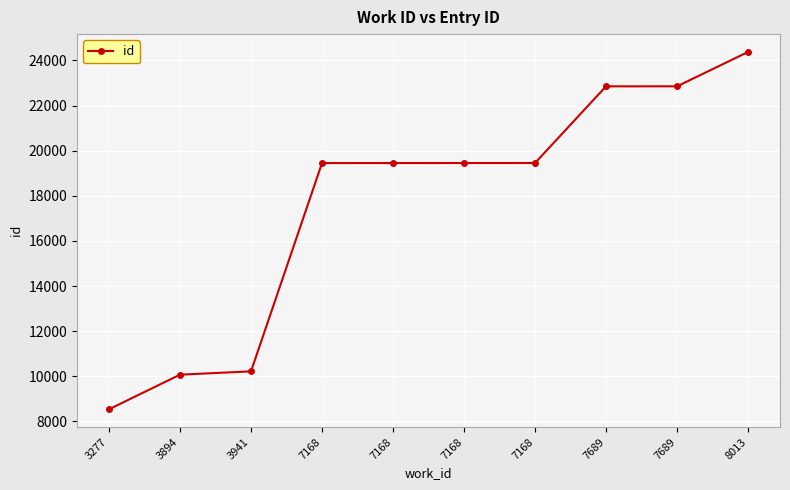

How many values are below 19453?

5